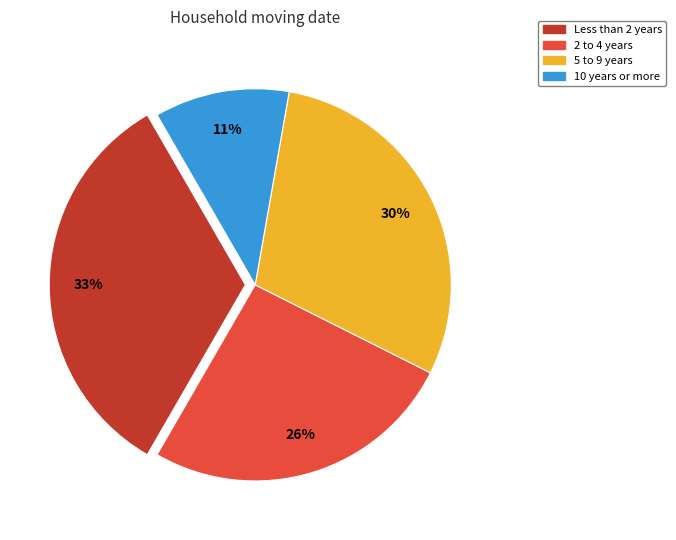

Do Less than 2 years and 2 to 4 years together represent more than half of the pie?

Yes